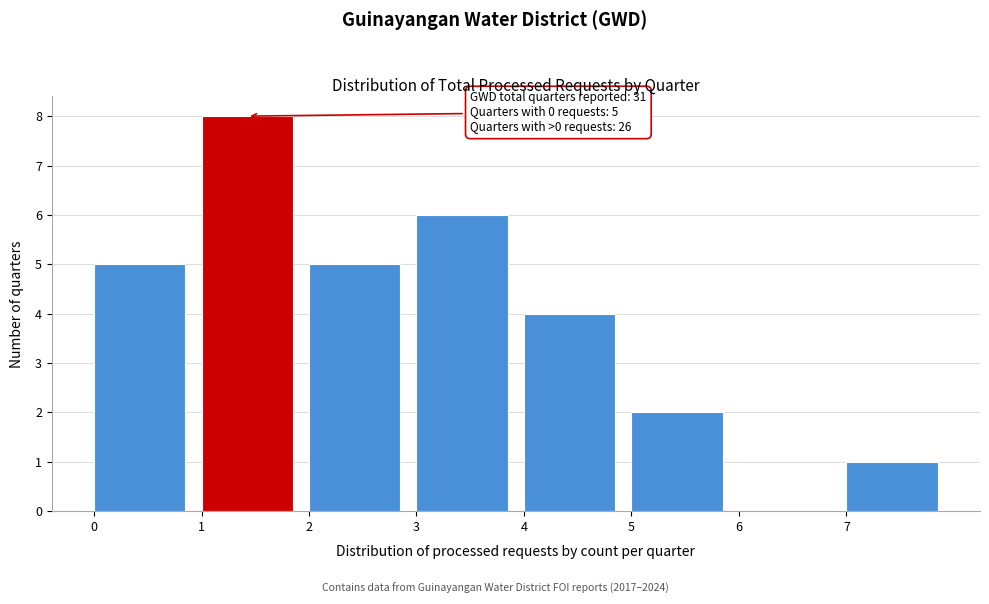

Reading right to left, list all the values displayed in this chart.

7=1	6=0	5=2	4=4	3=6	2=5	1=8	0=5